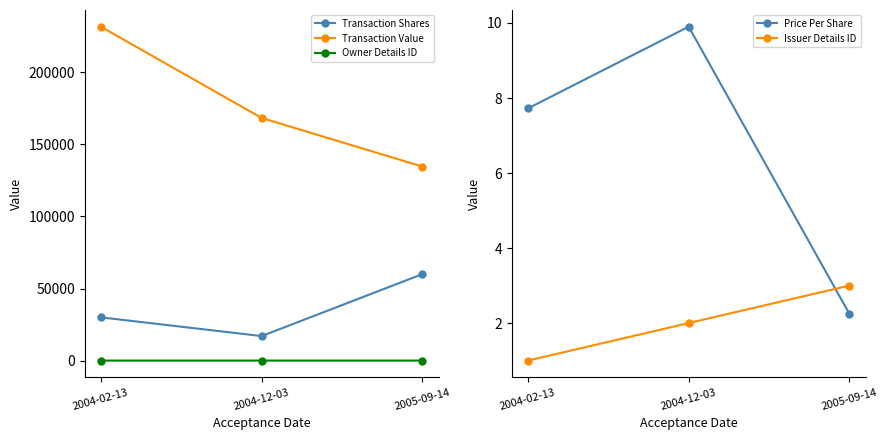

Which series changed the most between 2004-02-13 and 2005-09-14?

Transaction Value